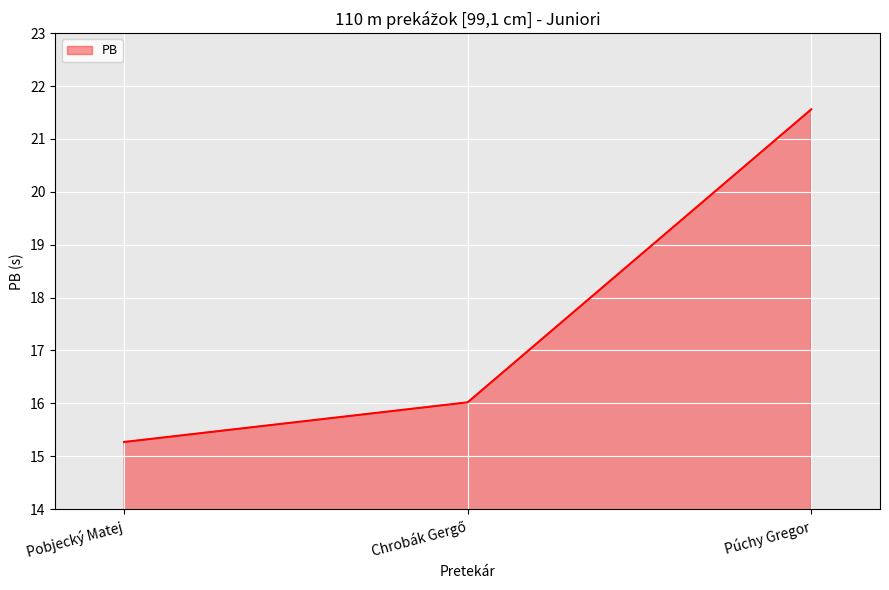

What is the sum of the values at Pobjecký Matej and Púchy Gregor?

36.8